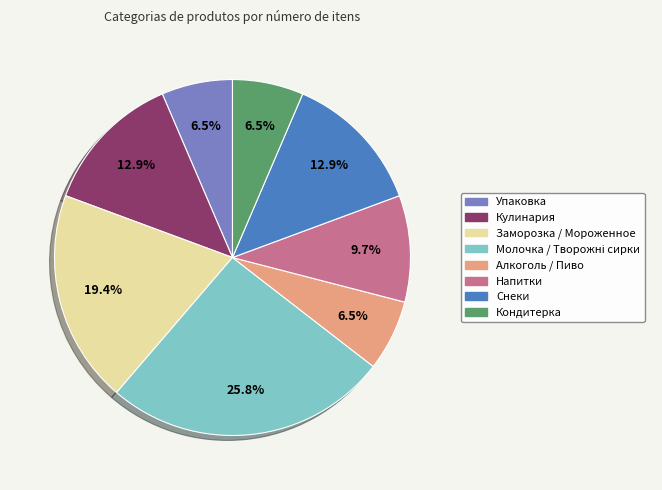

True or false: Упаковка accounts for 12% of the total.

False